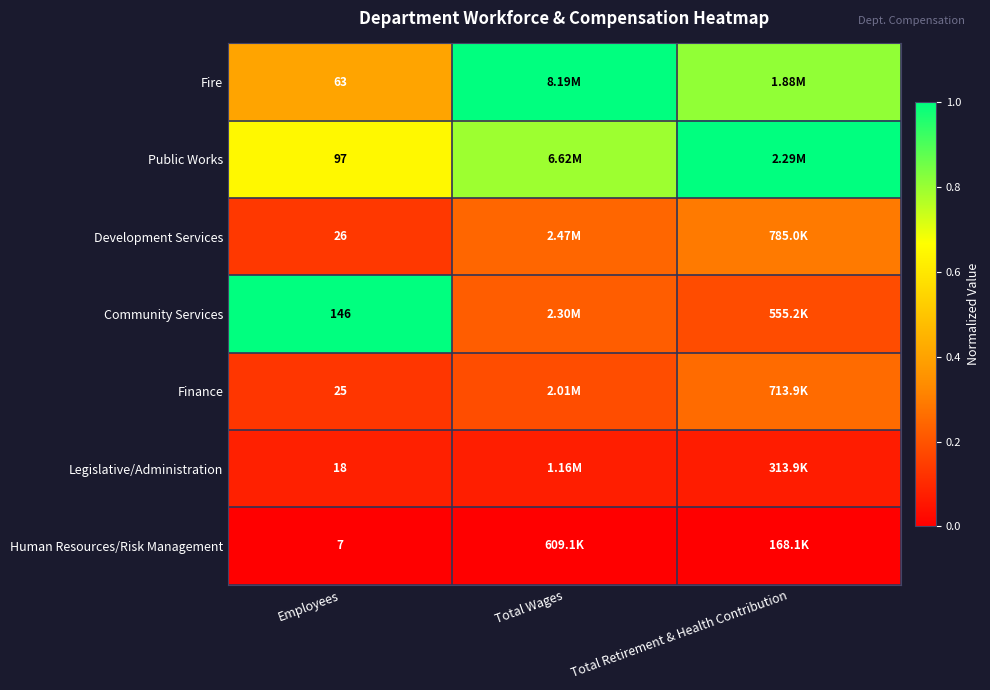

What is the difference between the Public Works values at Employees and Total Retirement & Health Contribution?

0.4